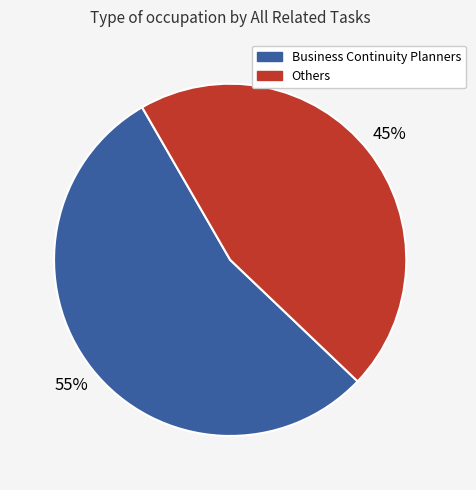

Is there a majority slice in this chart?

Yes